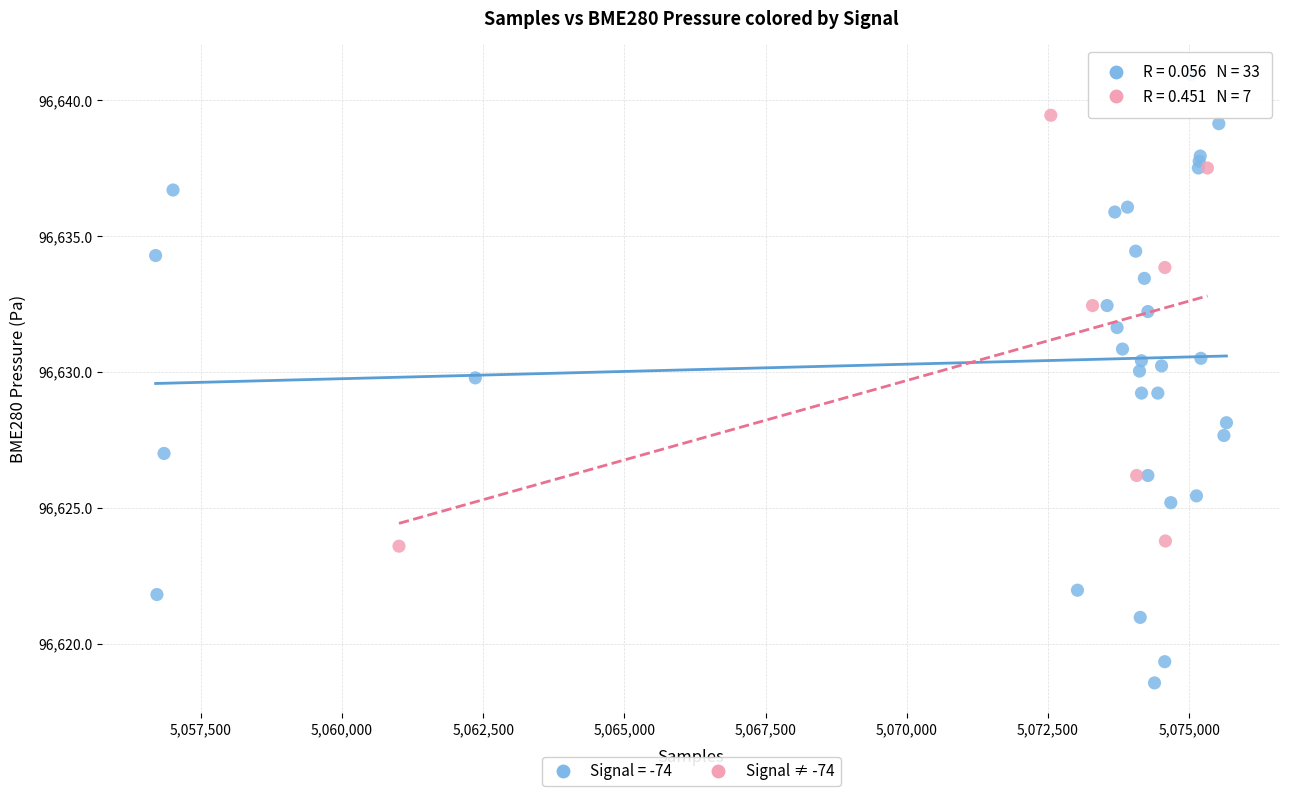

Which series contains the lowest Y value?

Signal = -74